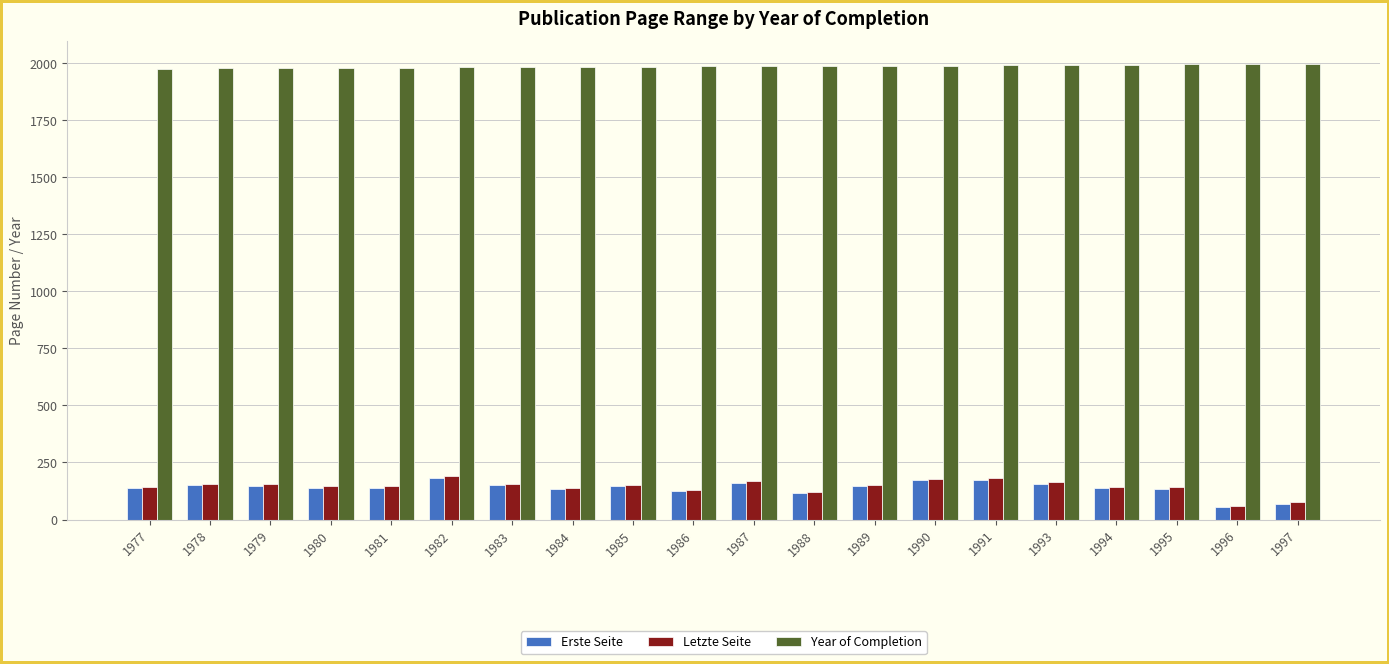

Is it true that Year of Completion equals 1994 at 1994?

True